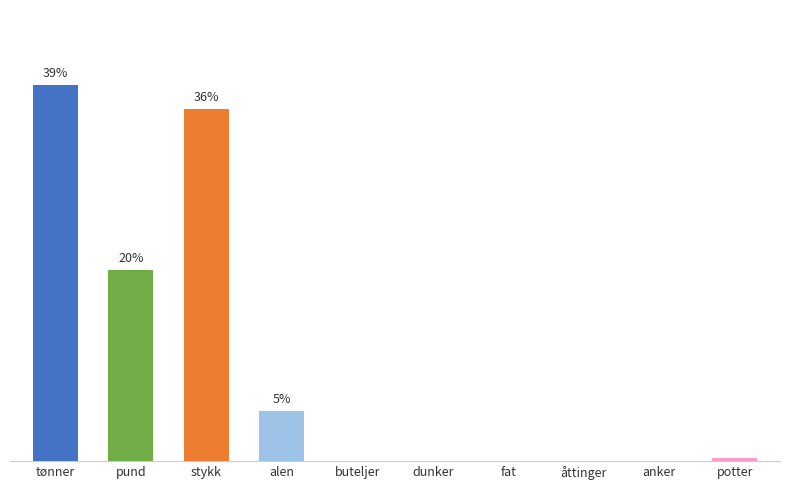

Reading left to right, transcribe all the data shown in this chart.

38.6	19.6	36.1	5.2	0.0	0.0	0.0	0.0	0.0	0.3